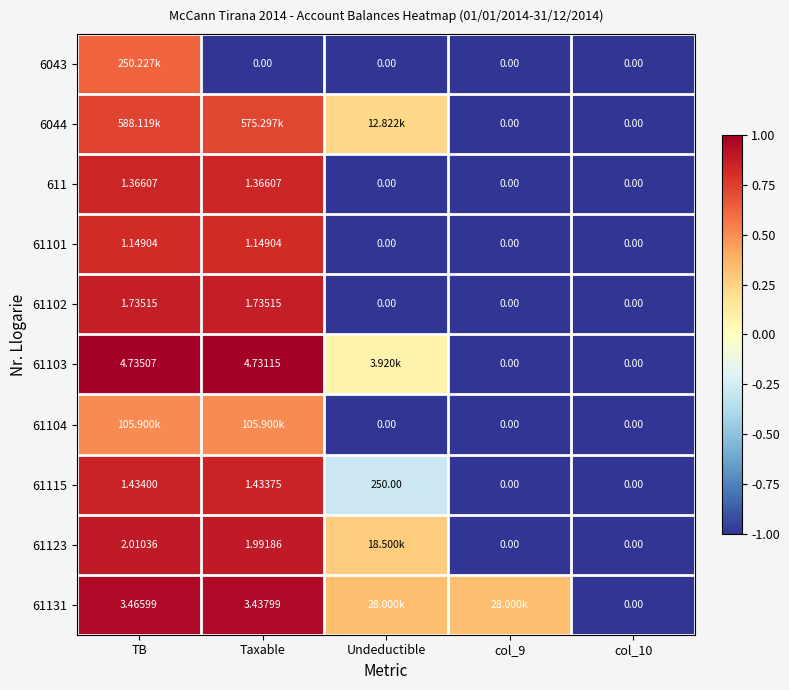

Is the value of 61123 at col_9 greater than the value of 61101 at Taxable?

No